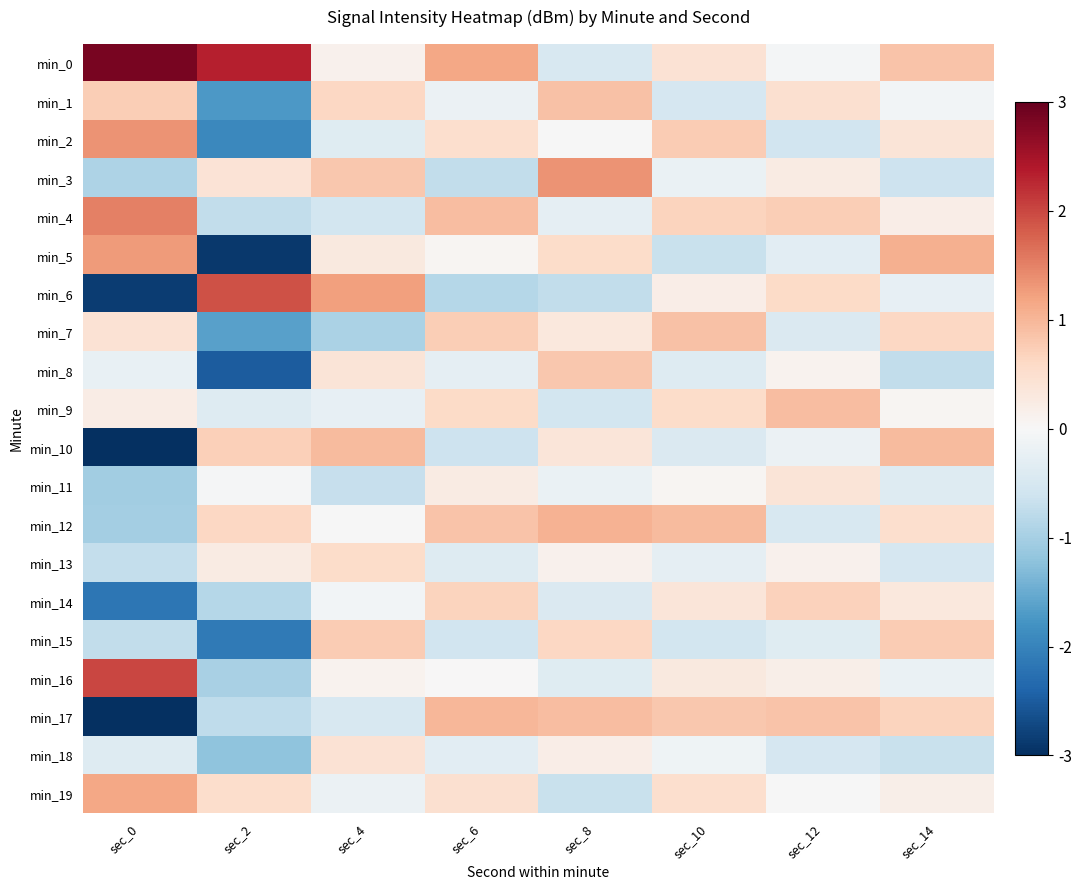

Between sec_6 and sec_10, which series saw the biggest shift?

min_6